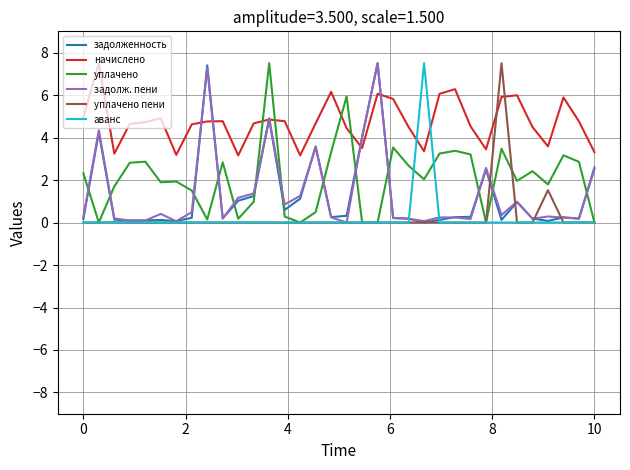

What is the maximum value shown in the chart?

7.5